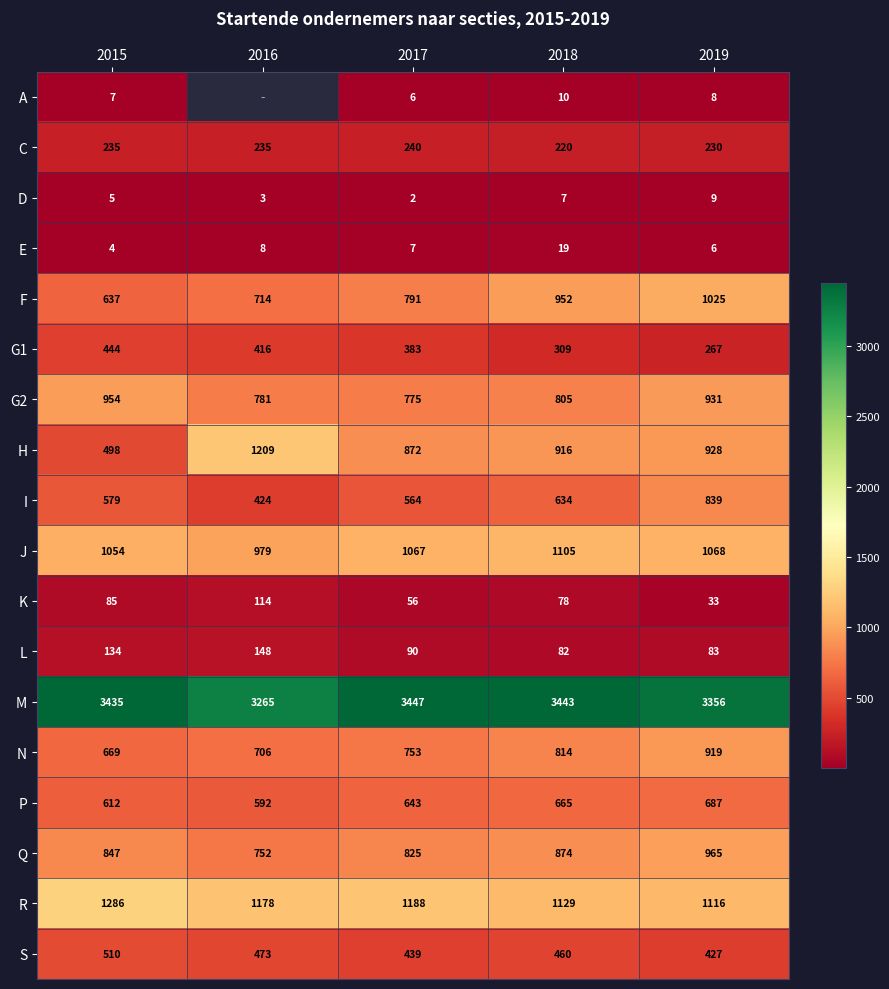

Rank the categories by H value from lowest to highest.

2015, 2017, 2018, 2019, 2016